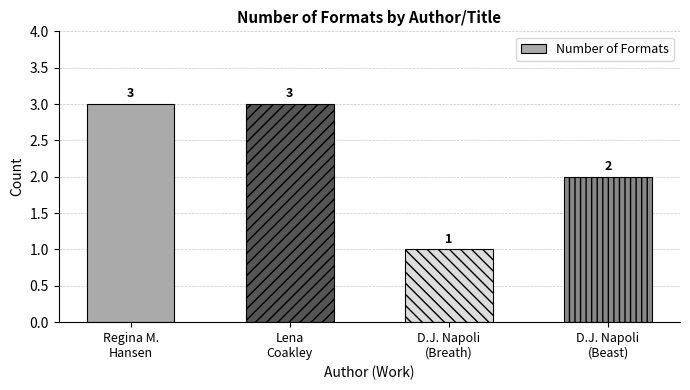

Reading right to left, extract all data points from this chart.

2	1	3	3